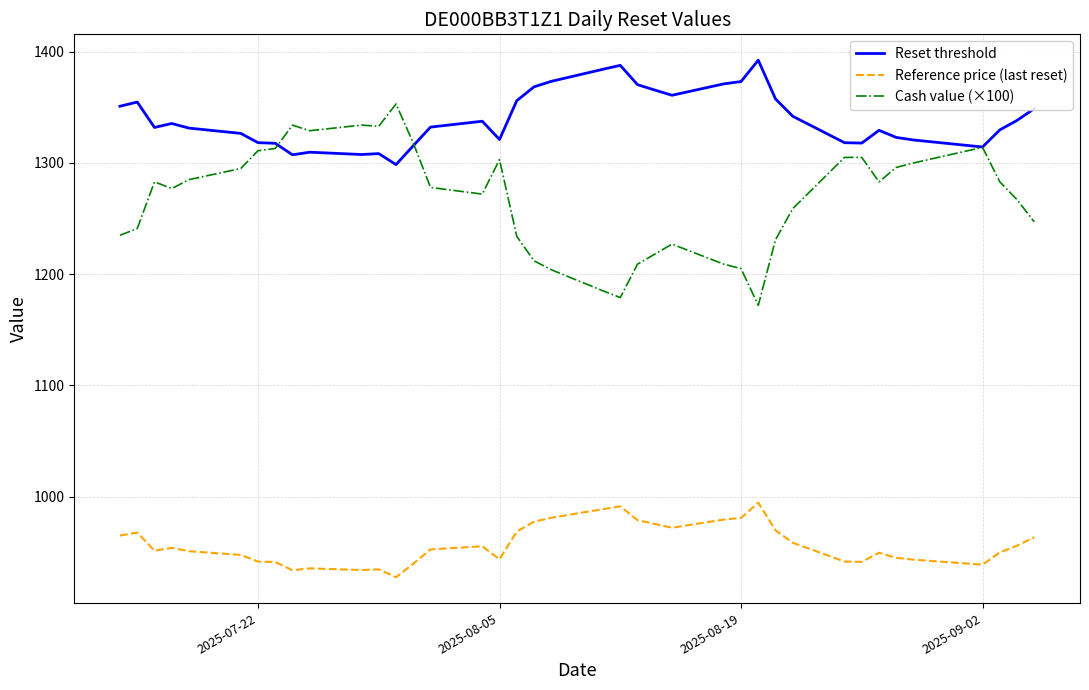

In Cash value (×100), how many points are lower than both neighbors (excluding endpoints)?

7